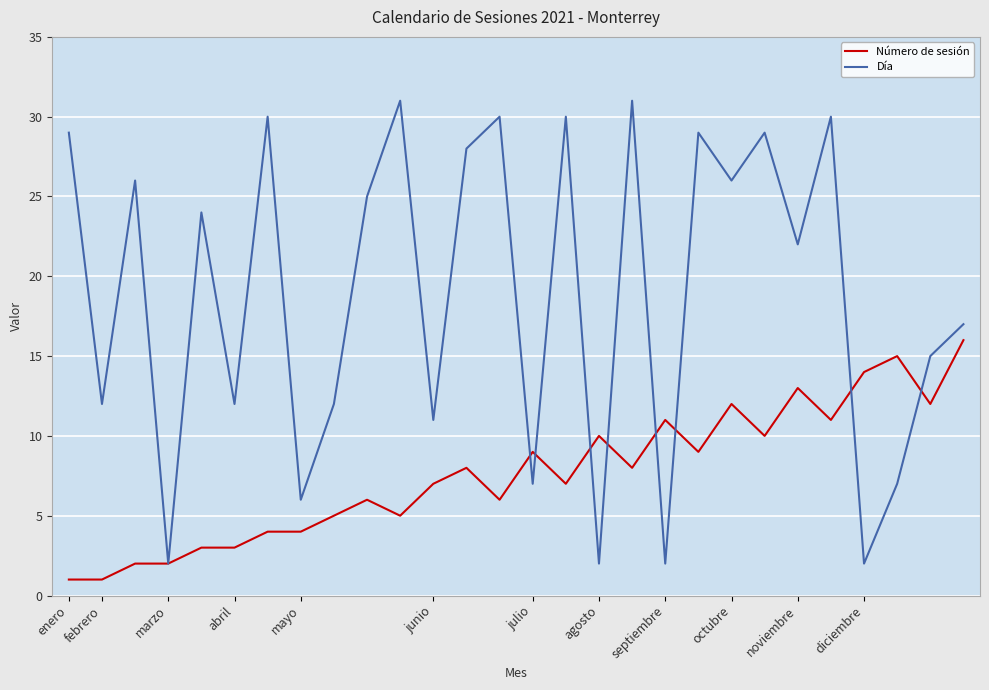

Which series has the largest range (max minus min)?

Día